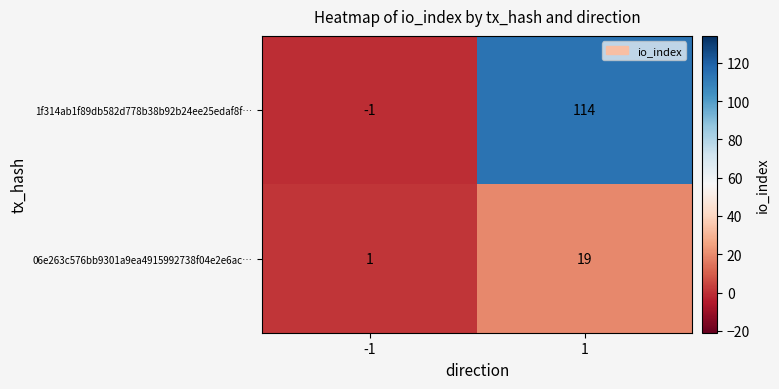

How many data points does each series have?

2